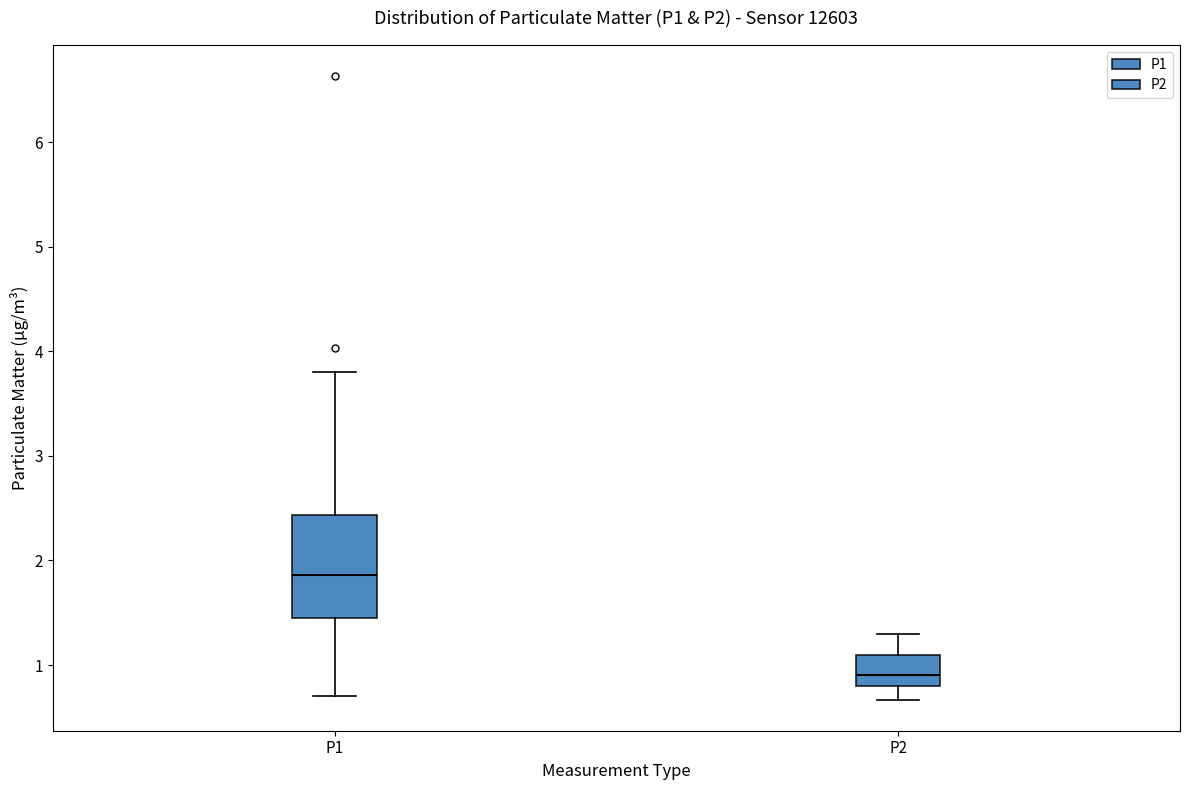

Where is the lower edge of the box for P1 on the y-axis? The values are not printed on the chart, so give them approximately, as read against the axis.

1.4